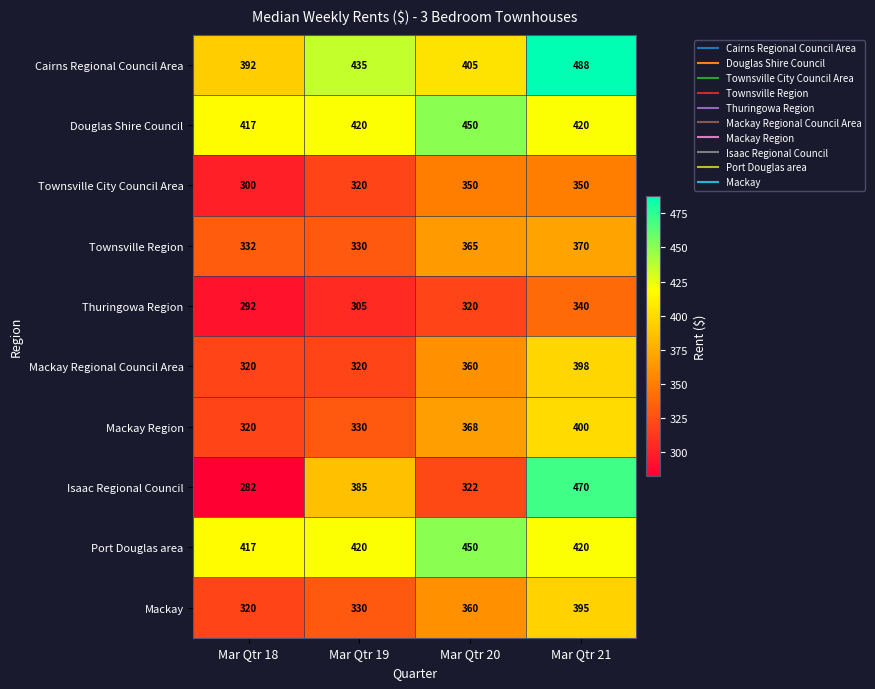

Rank the categories by Cairns Regional Council Area value from lowest to highest.

Mar Qtr 18, Mar Qtr 20, Mar Qtr 19, Mar Qtr 21